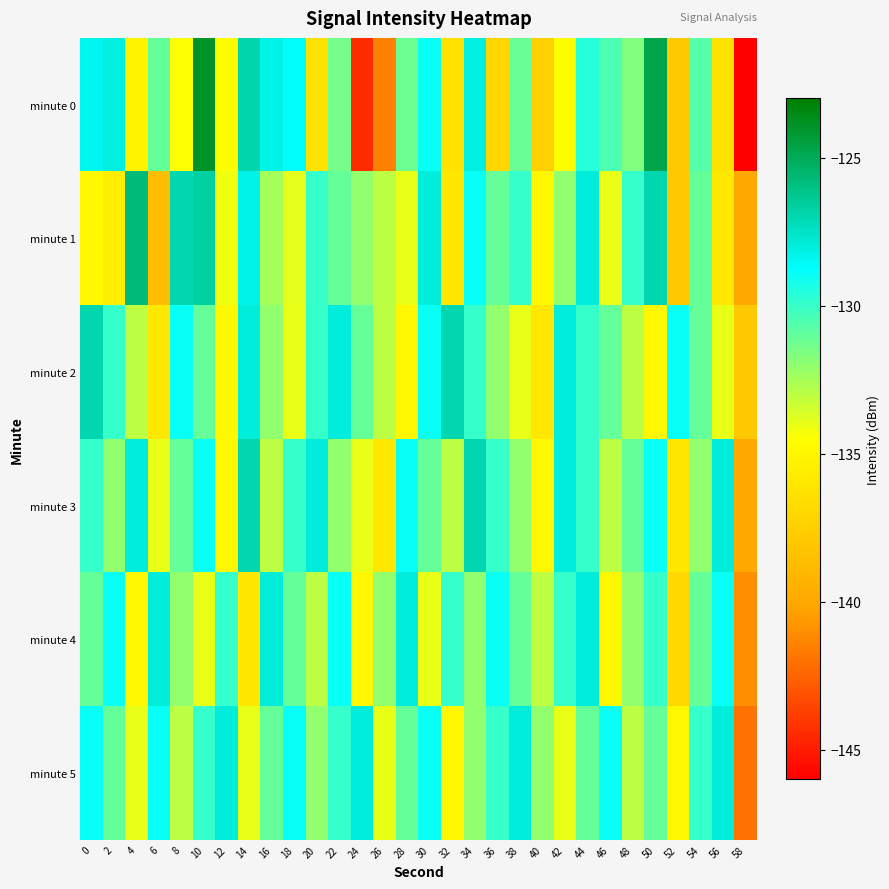

List the series in order of their peak value, highest first.

minute 0, minute 1, minute 2, minute 3, minute 4, minute 5